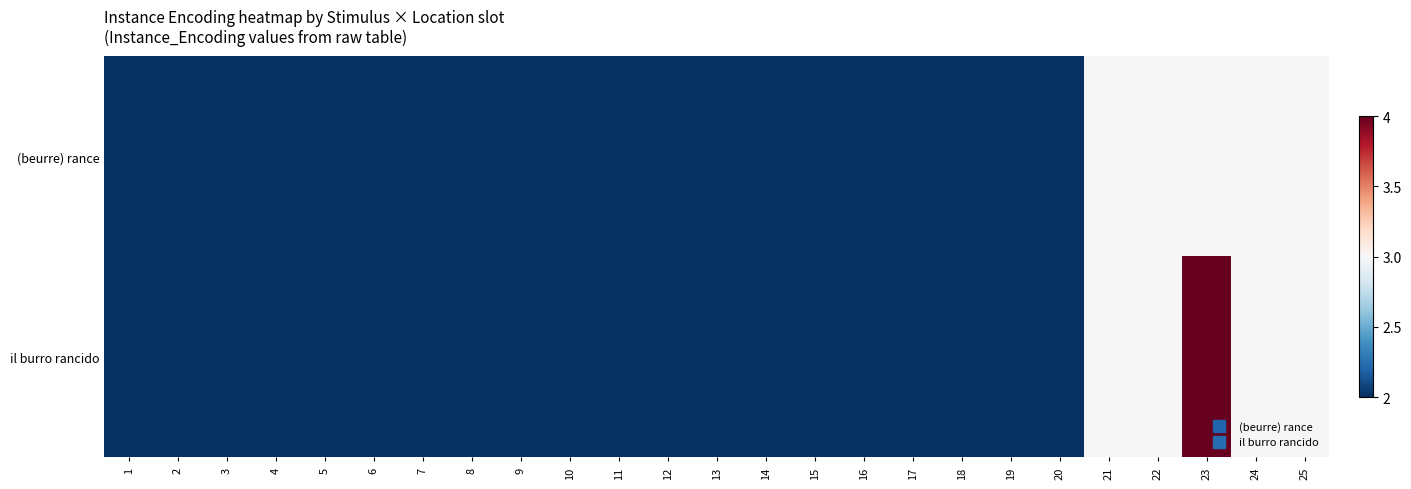

Reading left to right, extract all data points from this chart.

(beurre) rance: 1=2	2=2	3=2	4=2	5=2	6=2	7=2	8=2	9=2	10=2	11=2	12=2	13=2	14=2	15=2	16=2	17=2	18=2	19=2	20=2	21=3	22=3	23=3	24=3	25=3
il burro rancido: 1=2	2=2	3=2	4=2	5=2	6=2	7=2	8=2	9=2	10=2	11=2	12=2	13=2	14=2	15=2	16=2	17=2	18=2	19=2	20=2	21=3	22=3	23=4	24=3	25=3